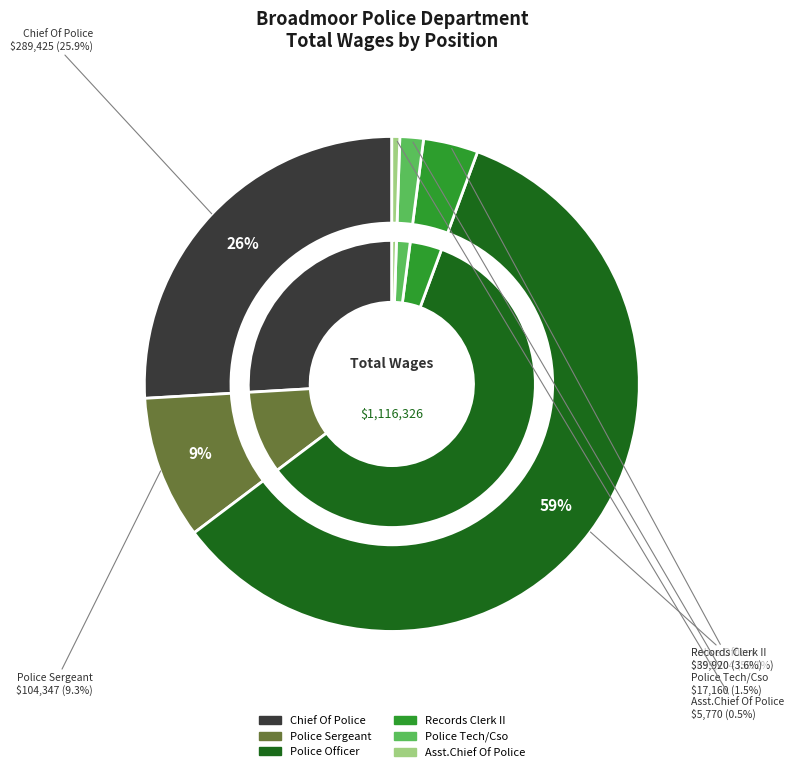

True or false: Police Officer accounts for 59% of the total.

True